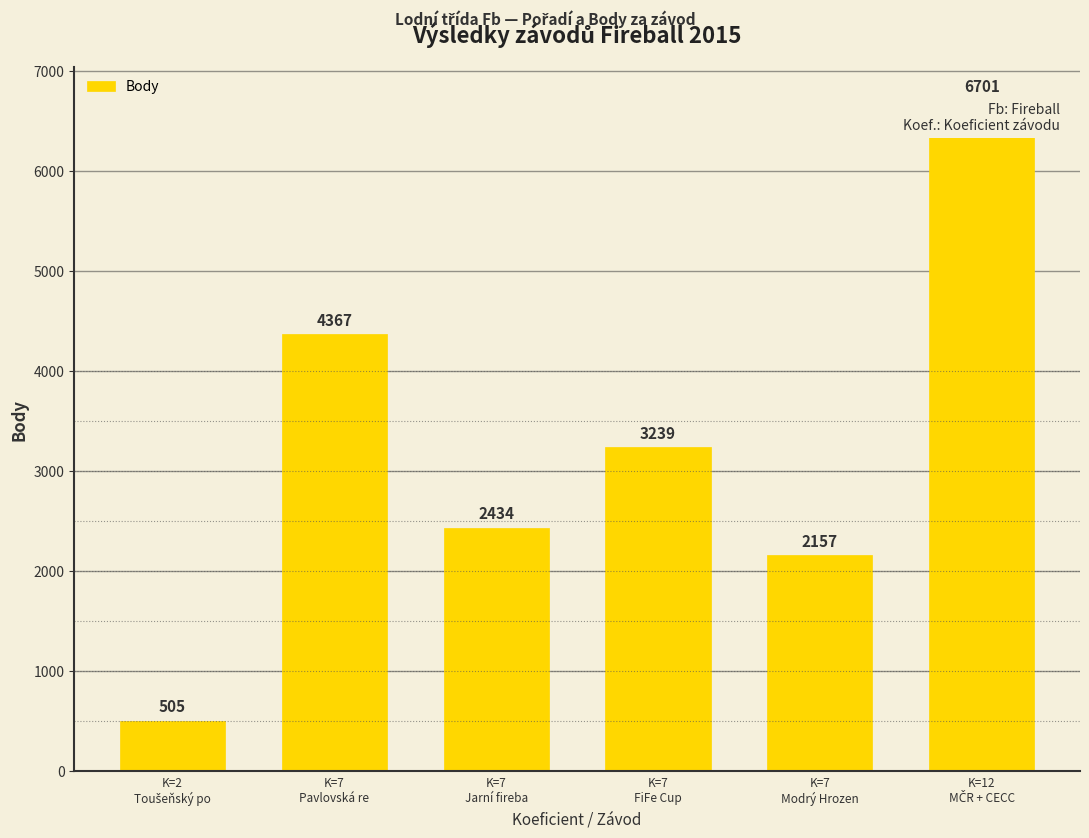

How many bars are there in total?

6